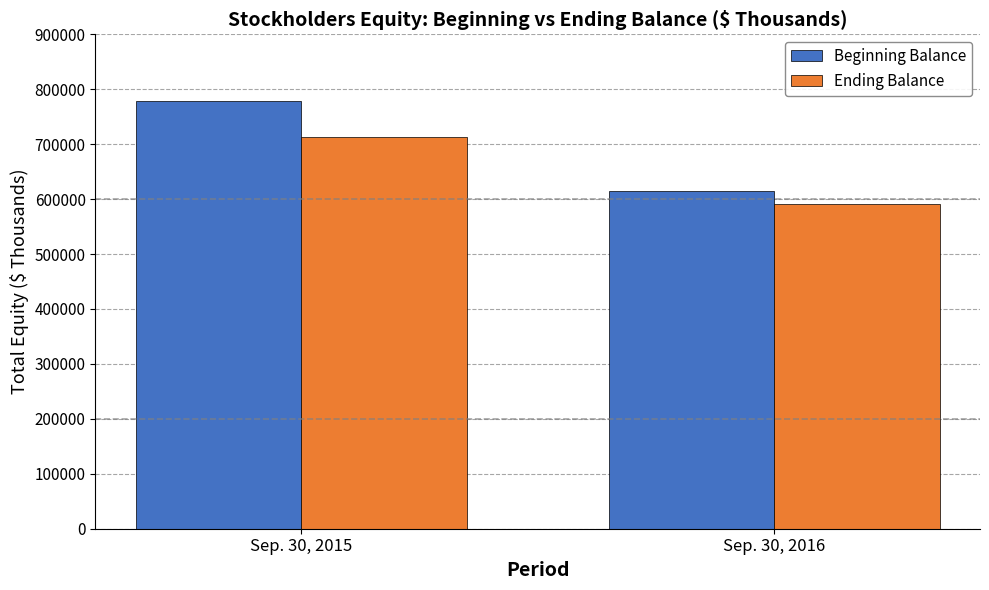

List the series in order of their peak value, lowest first.

Ending Balance, Beginning Balance